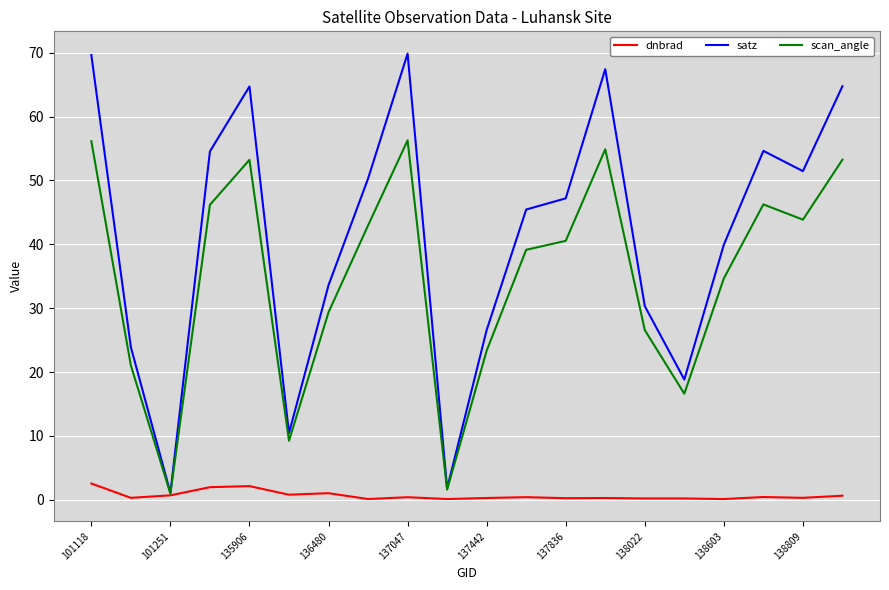

At how many categories does at least one series exceed 26?

15